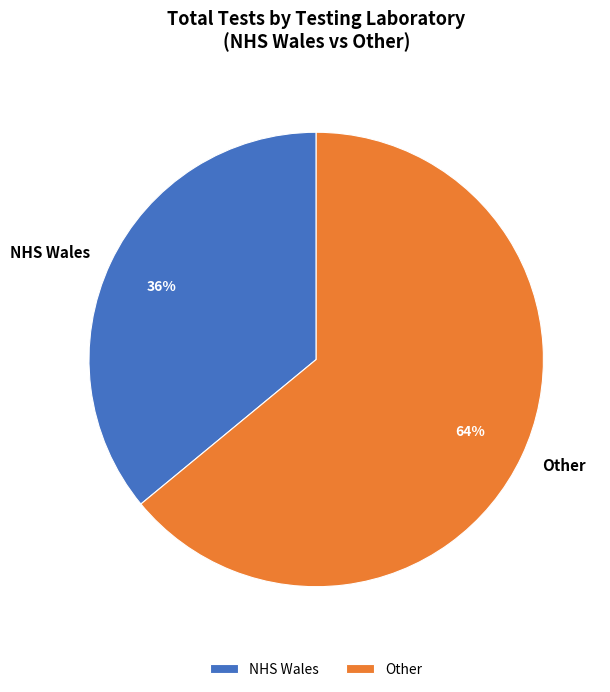

What percentage is the NHS Wales slice, to the nearest percent?

36%